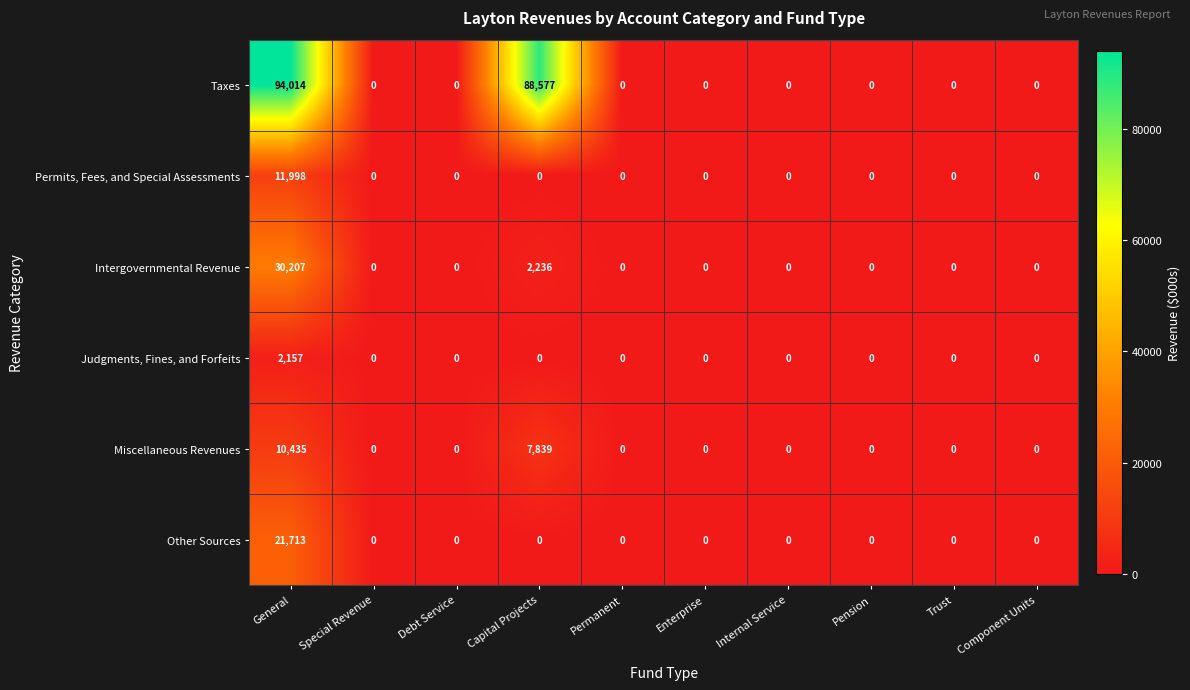

What is the difference between the Taxes values at General and Enterprise?

94014